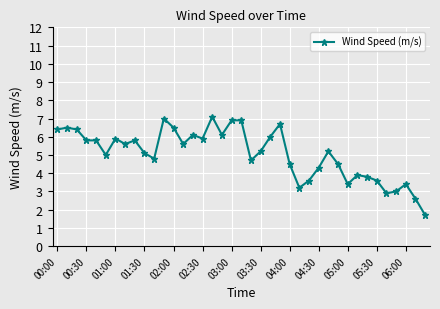

What is the value of the 31st point from the left?

3.4